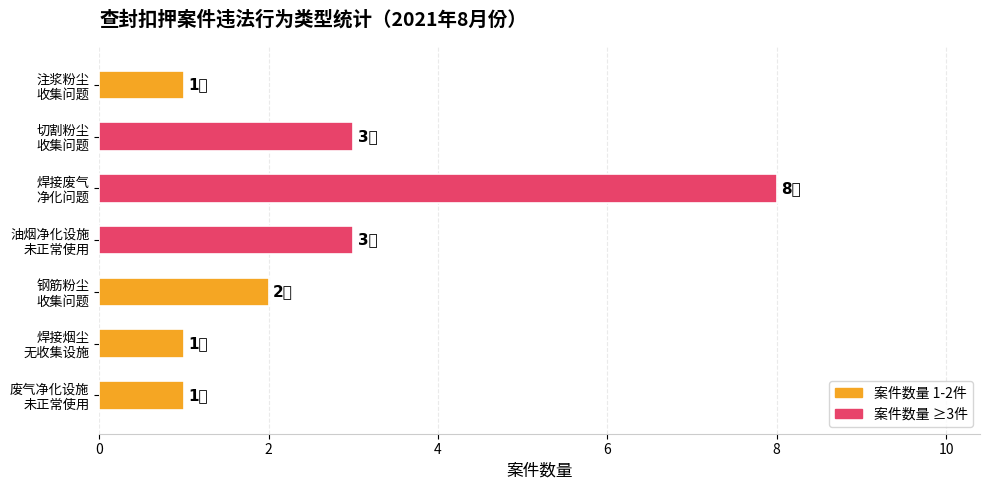

What is the sum of all values?

19